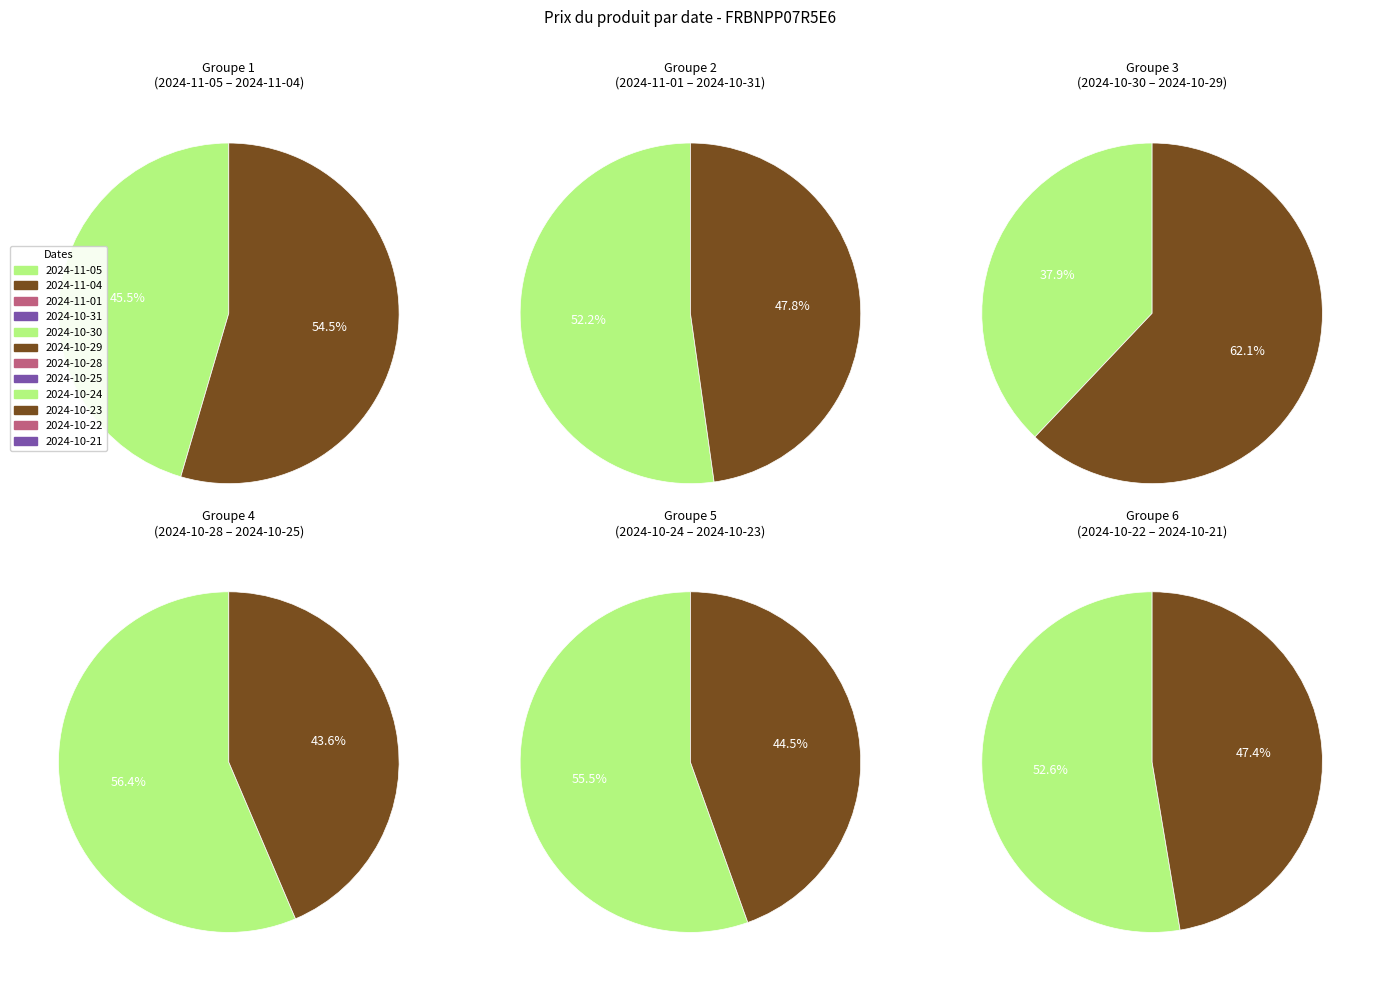

Is it true that 2024-10-31 is 17% of the pie?

False